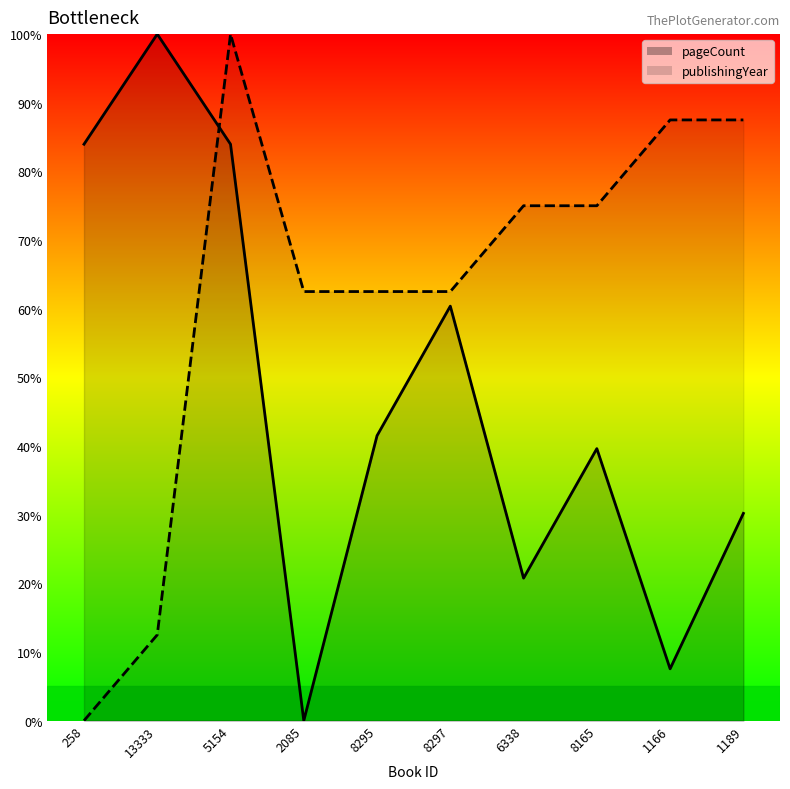

What is the difference between the maximum and minimum values in the publishingYear series?

100.0